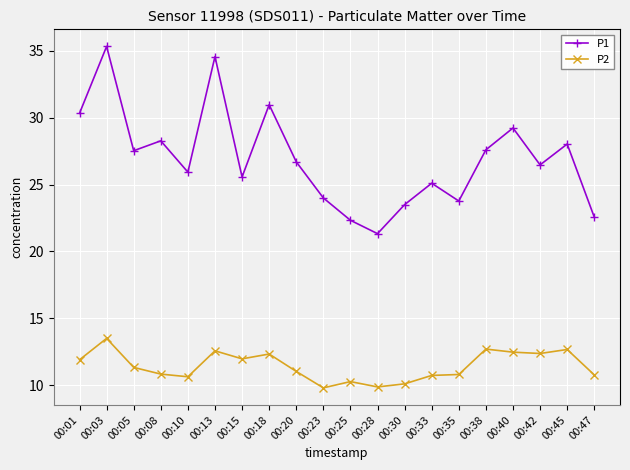

Which series has the largest range (max minus min)?

P1